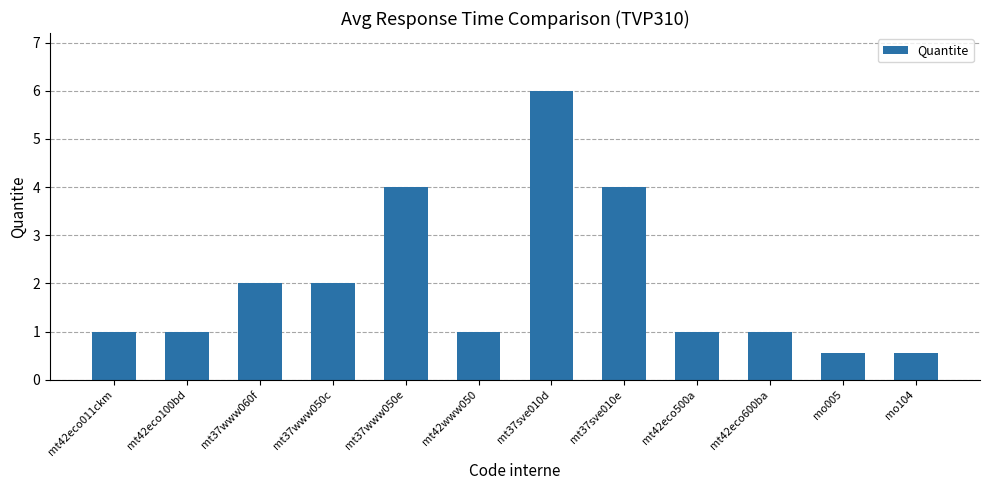

What is the sum of the values at mt42eco011ckm and mt42eco500a?

2.0